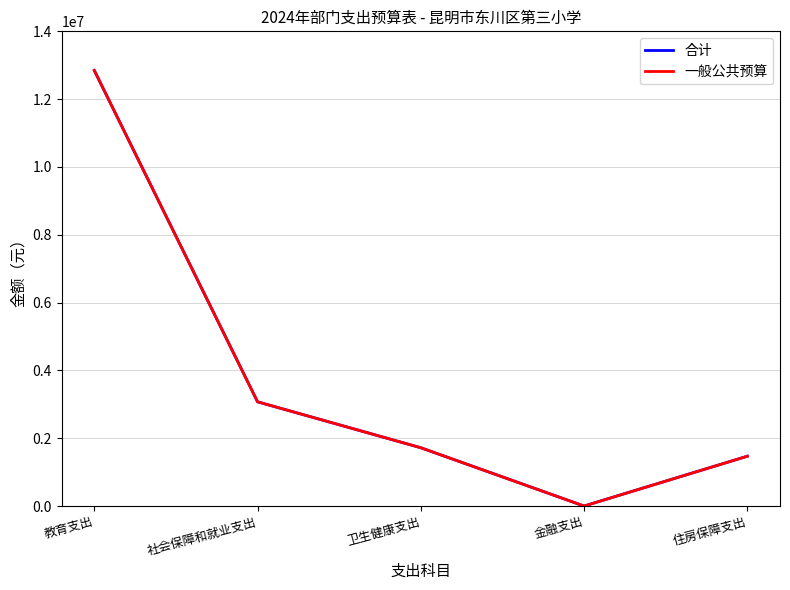

Which series has the largest range (max minus min)?

一般公共预算